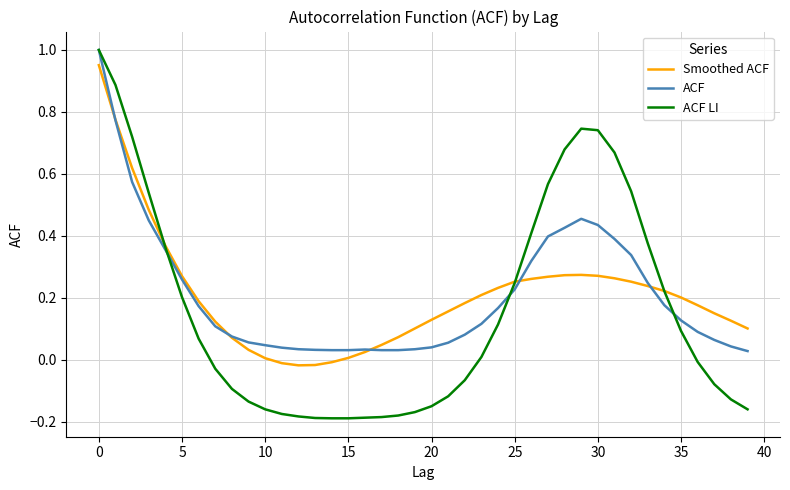

In Smoothed ACF, how many points are higher than both neighbors (excluding endpoints)?

1